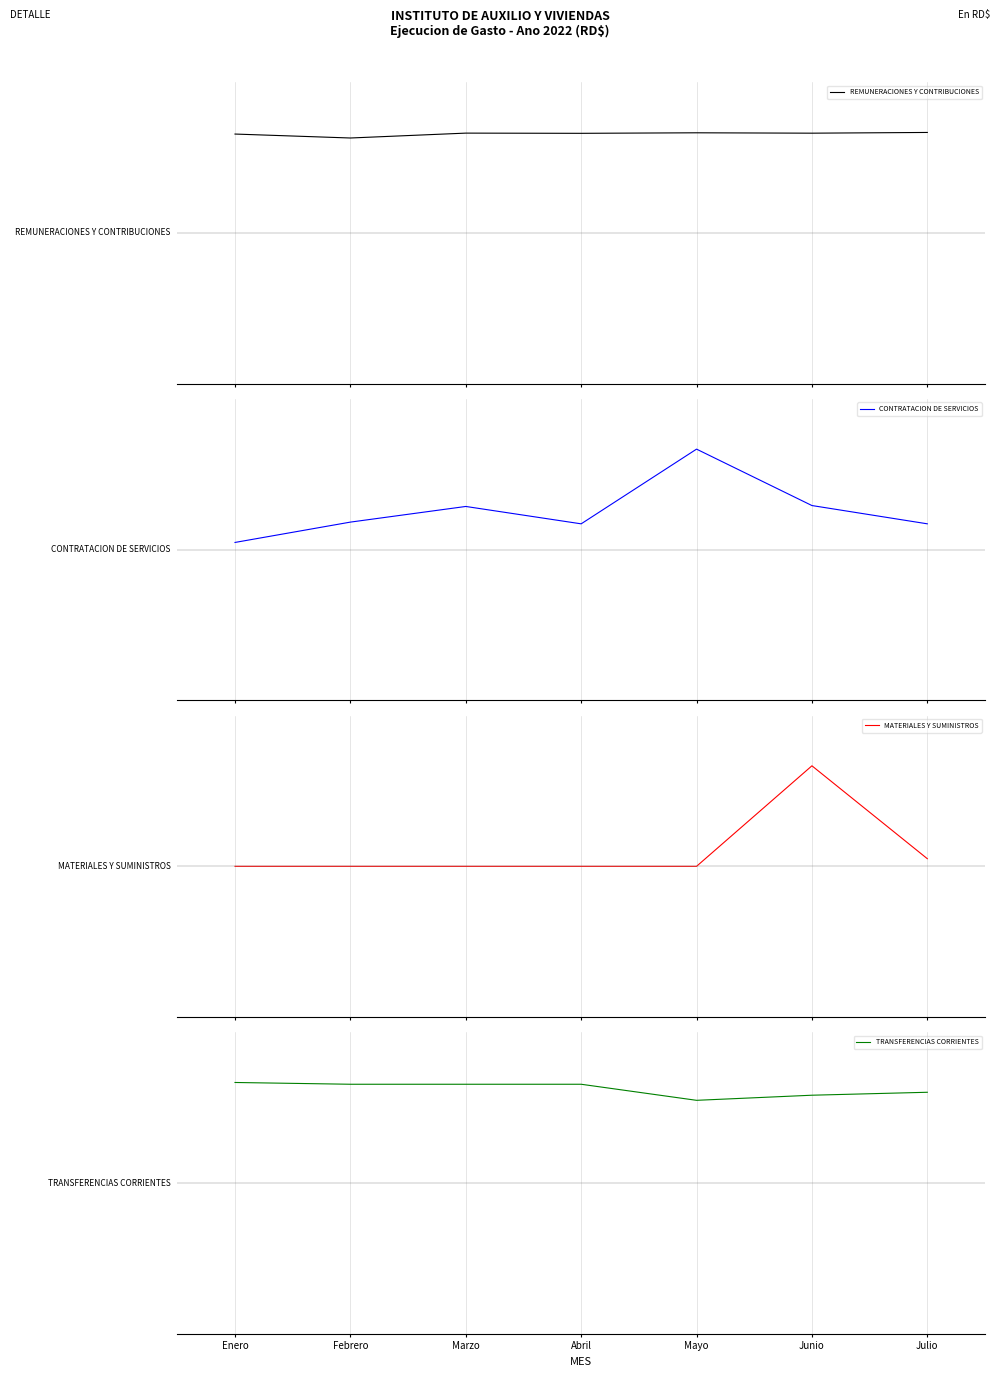

Rank the series at Febrero from lowest to highest value.

MATERIALES Y SUMINISTROS, CONTRATACION DE SERVICIOS, REMUNERACIONES Y CONTRIBUCIONES, TRANSFERENCIAS CORRIENTES